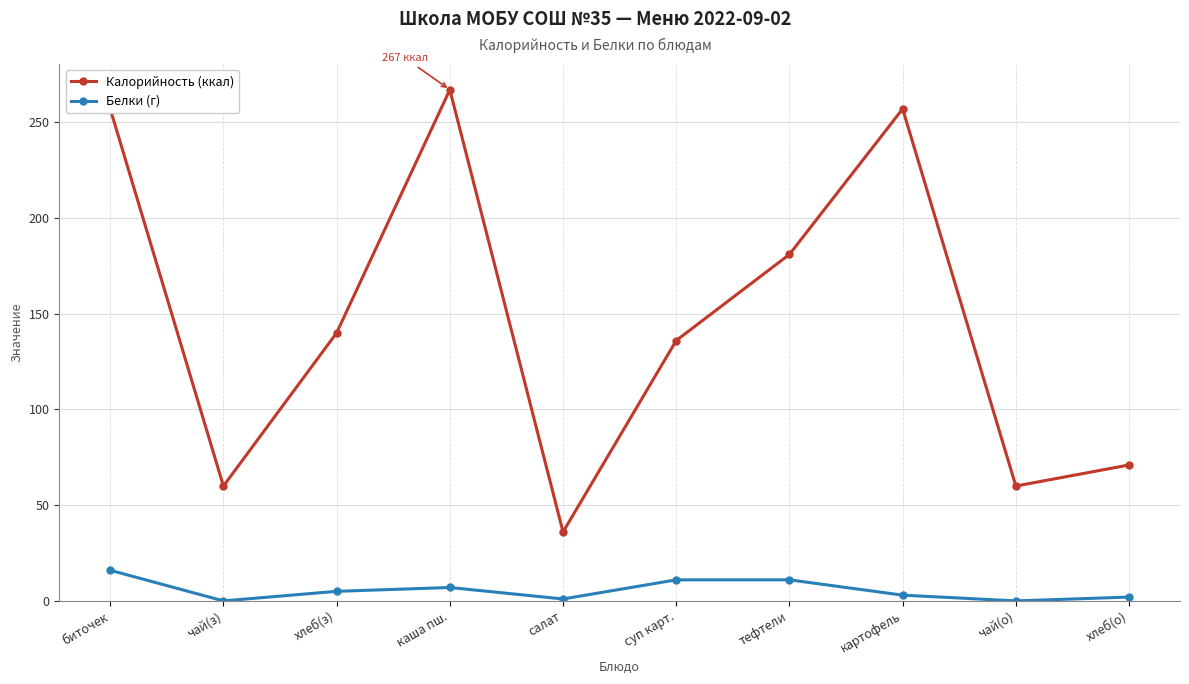

Is the value of Белки (г) at чай(з) greater than the value of Калорийность (ккал) at чай(о)?

No